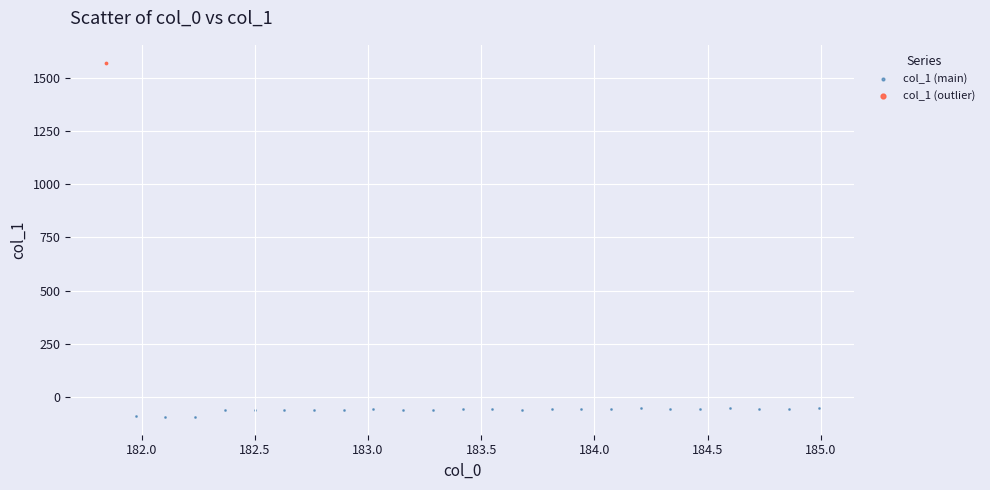

What are all the series names shown in the legend?

col_1 (main), col_1 (outlier)